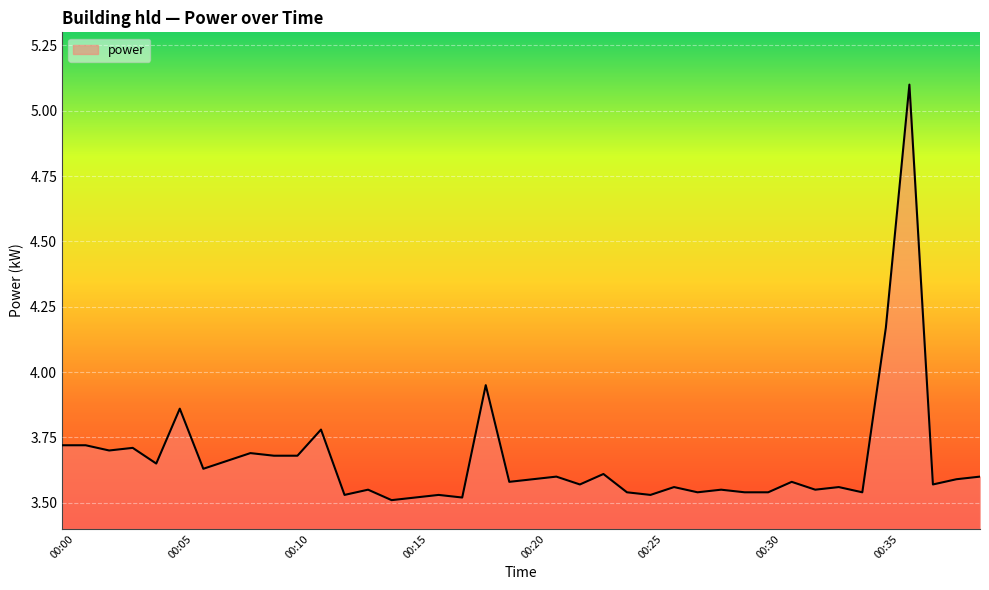

What is the difference between the maximum and minimum values?

1.6